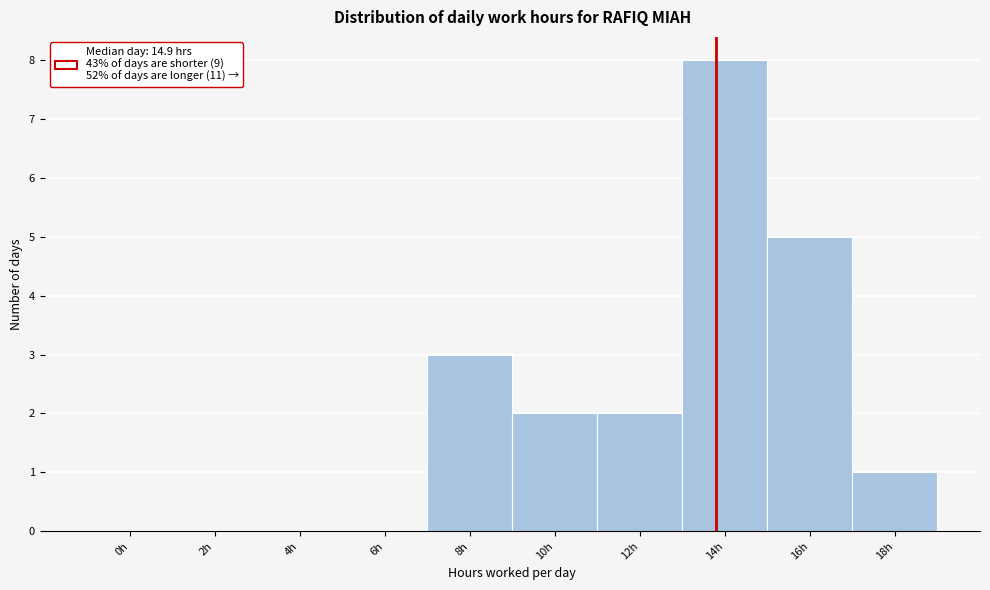

Reading left to right, what are all the values shown in this chart?

0h=0	2h=0	4h=0	6h=0	8h=3	10h=2	12h=2	14h=8	16h=5	18h=1